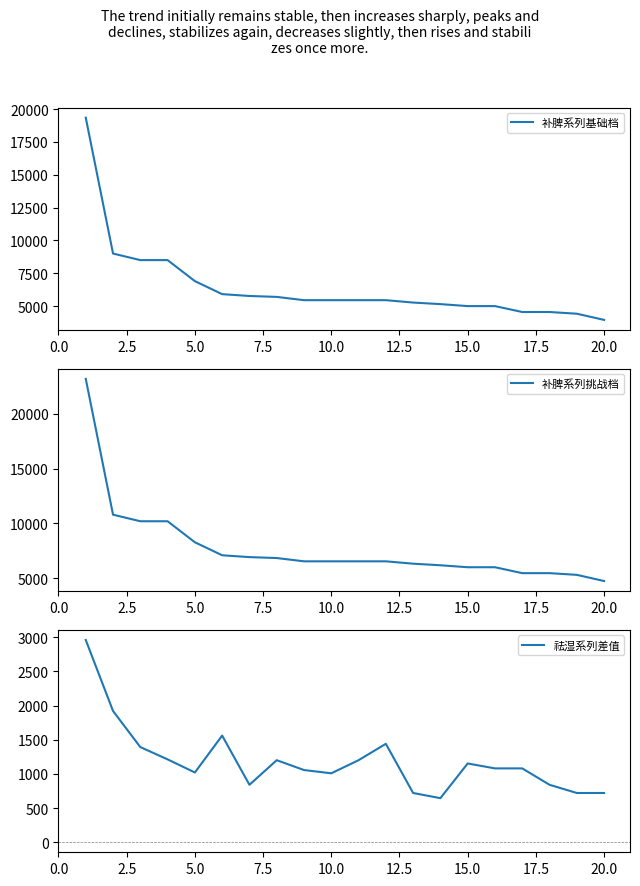

What is the maximum value for 补脾系列基础档?

19340